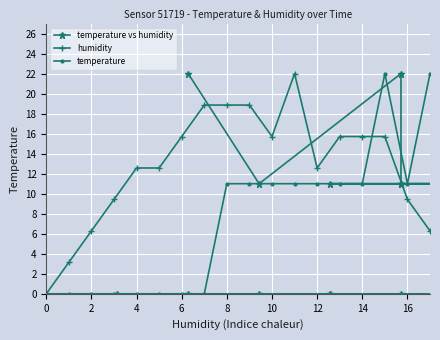

How many distinct data groups are displayed?

3